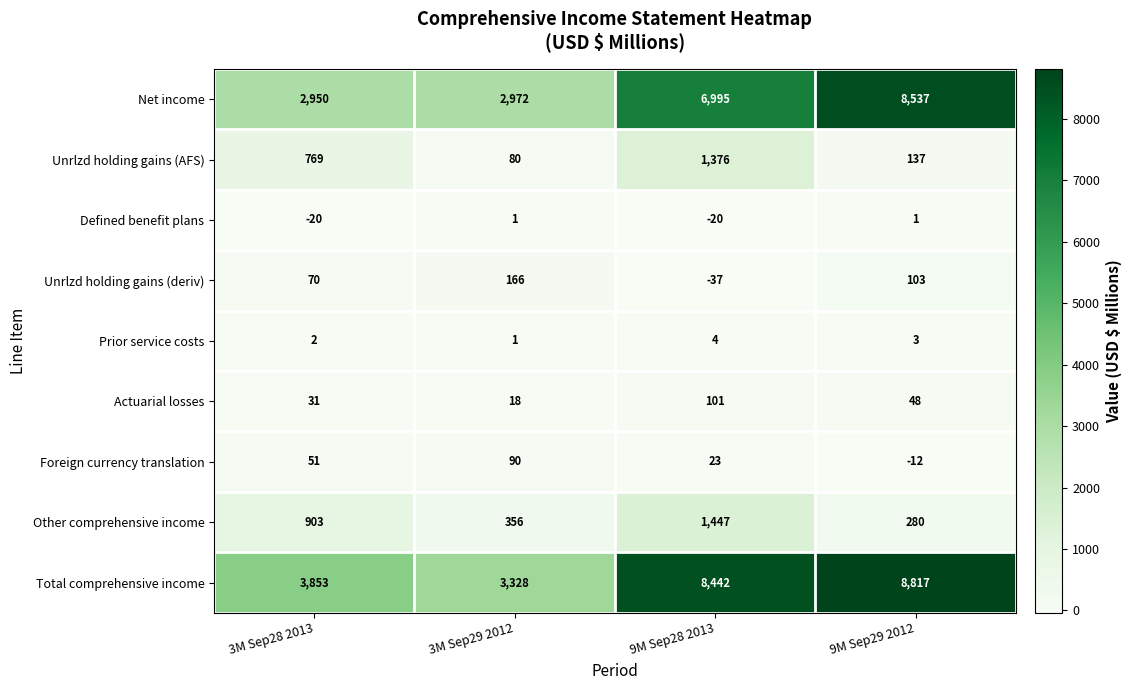

The value of Unrlzd holding gains (AFS) at 9M Sep29 2012 is 137. True or false?

True